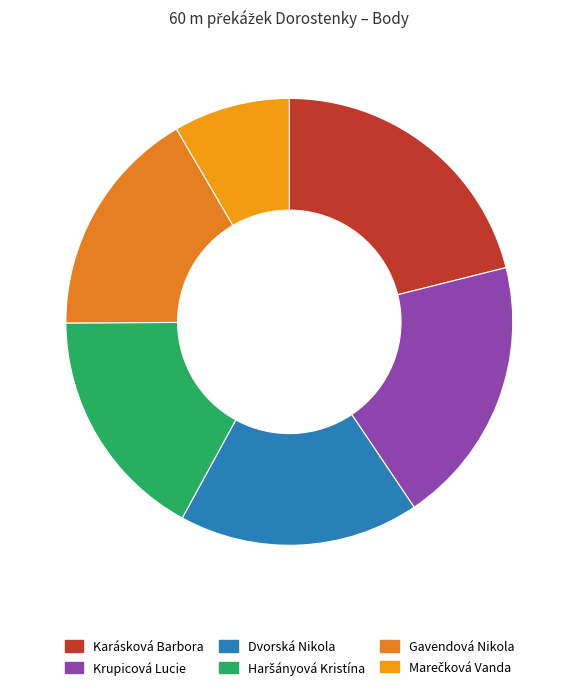

True or false: Dvorská Nikola accounts for 24% of the total.

False